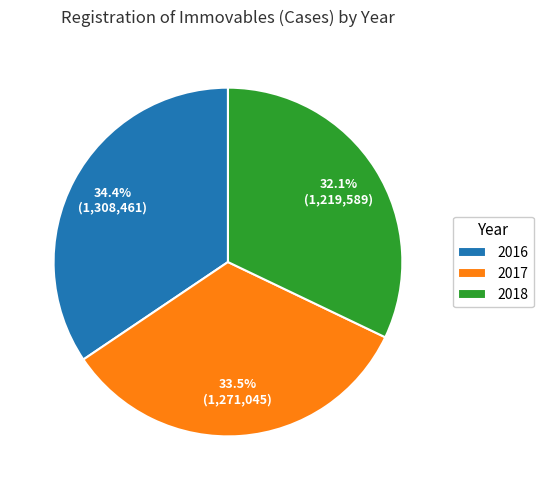

What percentage is NOT represented by 2016?

65.6%